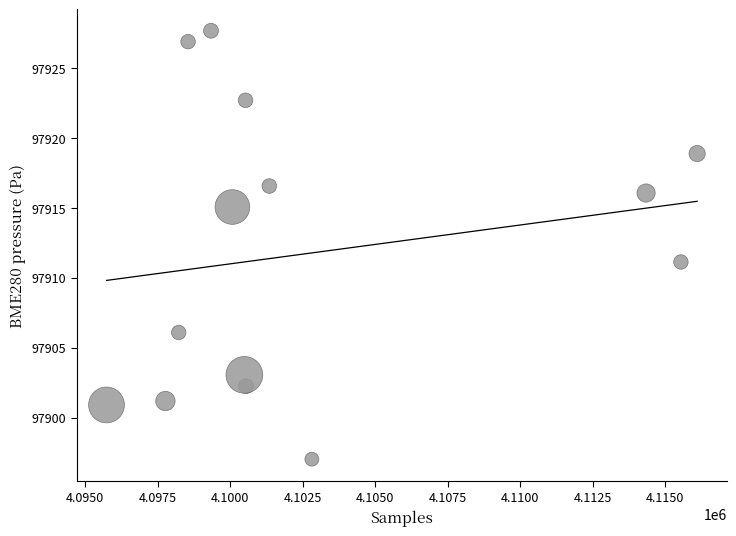

What Y value in the scatter plot is closest to 97912?

97911.1